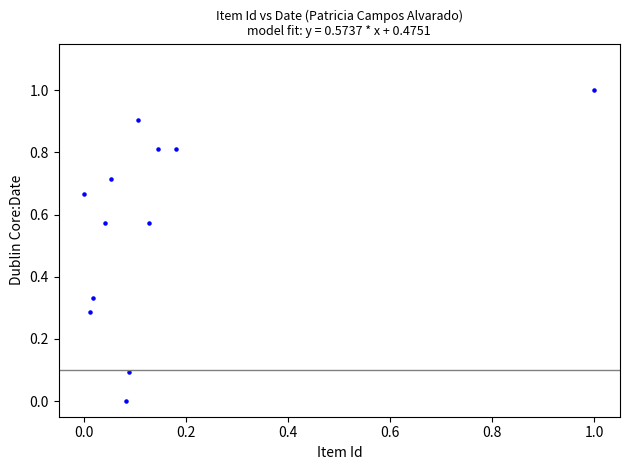

What is the range of X values (max minus min)?

1.0